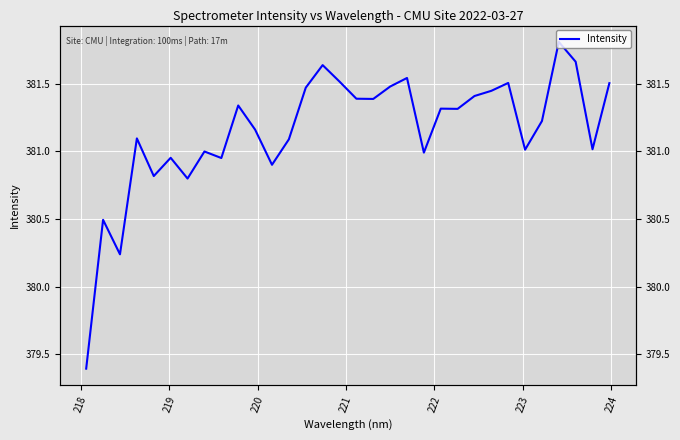

At which category does the data reach its first local valley?

219